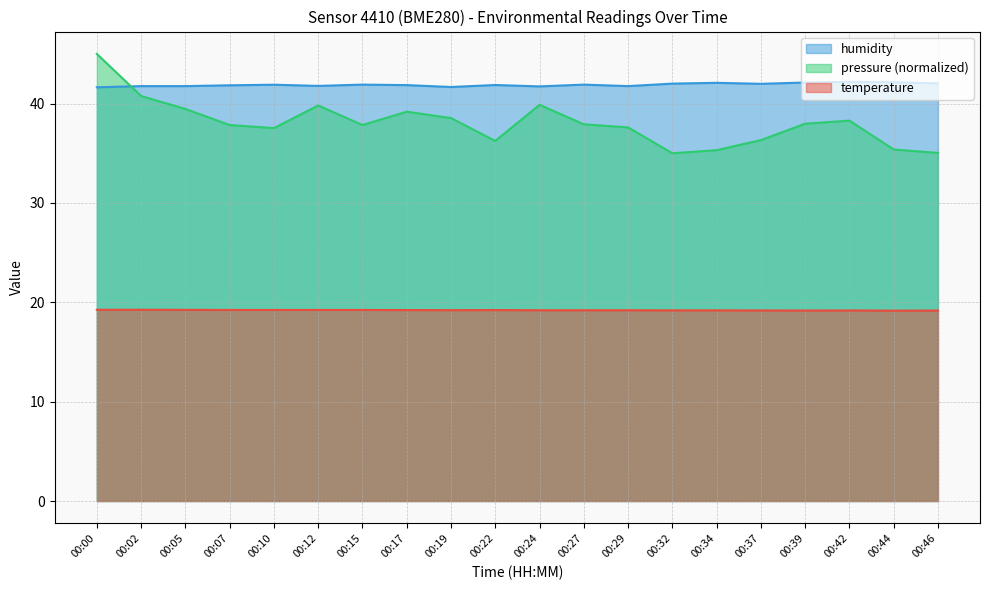

Which series has the largest total across all categories?

humidity